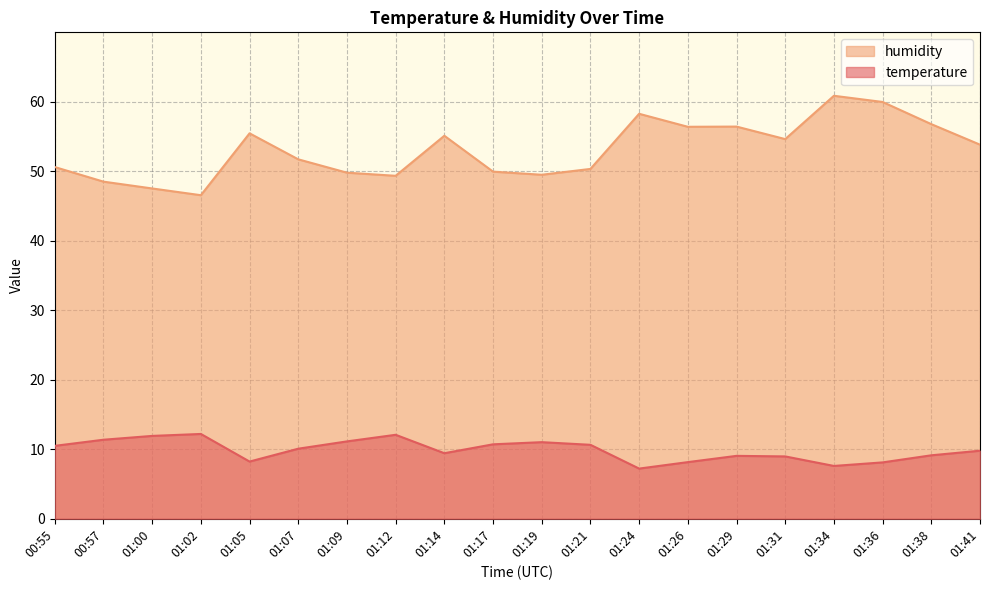

List the series in order of their overall mean, lowest first.

temperature, humidity